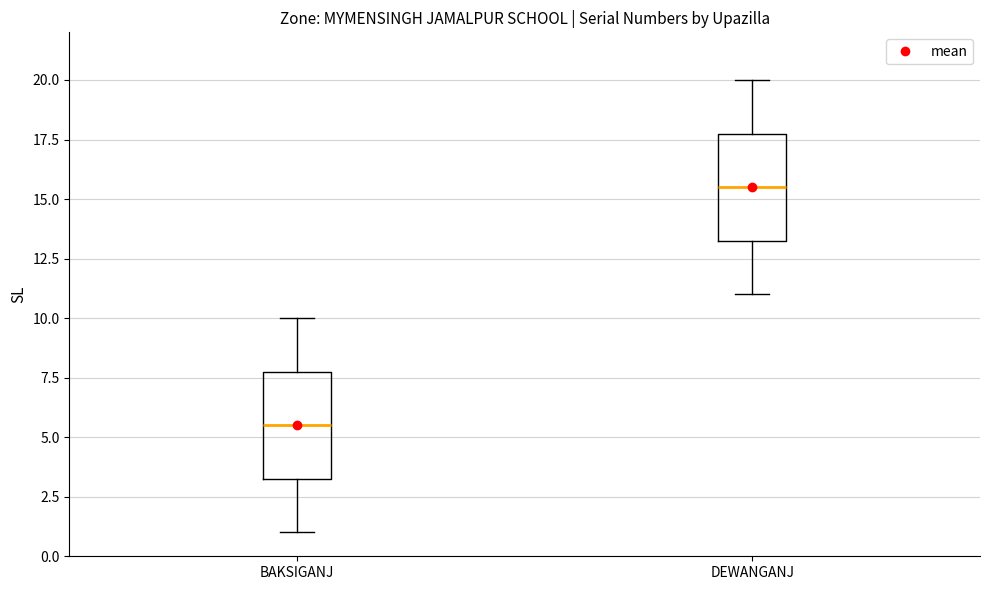

Which box has the highest median line?

DEWANGANJ